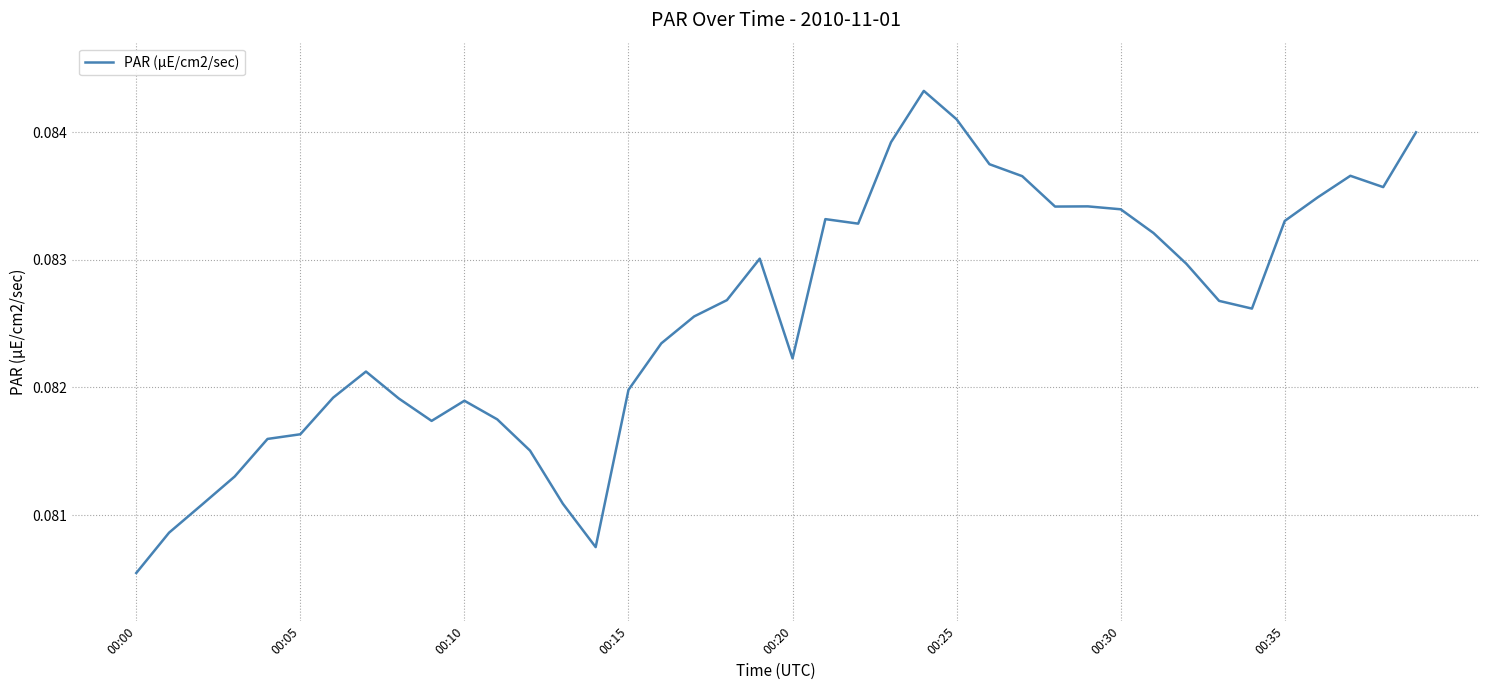

What is the maximum value shown in the chart?

0.1